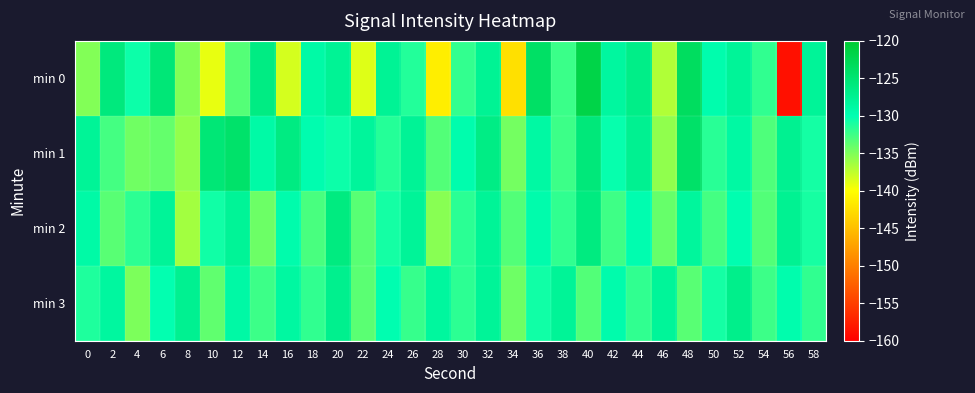

Between 6 and 50, which is larger?

6